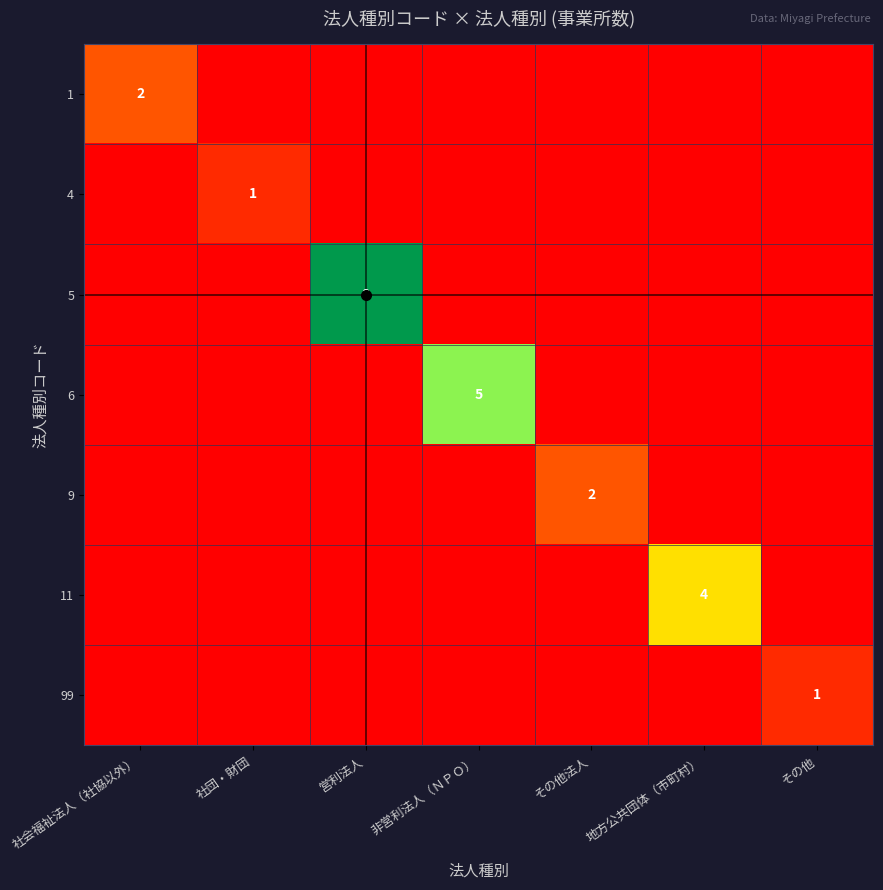

What is the total value across all series at その他?

1